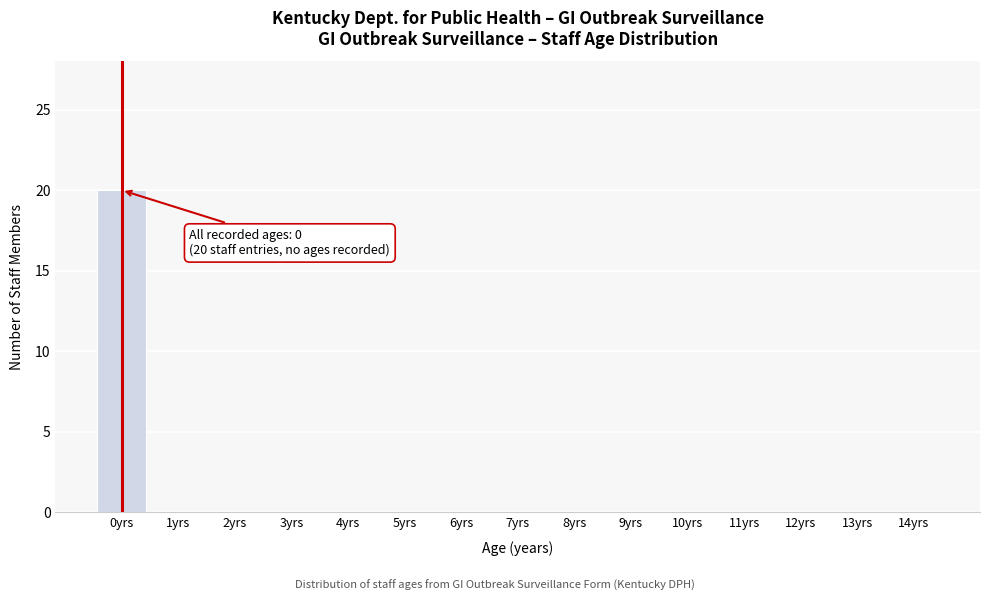

Reading left to right, extract all data points from this chart.

0yrs=20	1yrs=0	2yrs=0	3yrs=0	4yrs=0	5yrs=0	6yrs=0	7yrs=0	8yrs=0	9yrs=0	10yrs=0	11yrs=0	12yrs=0	13yrs=0	14yrs=0